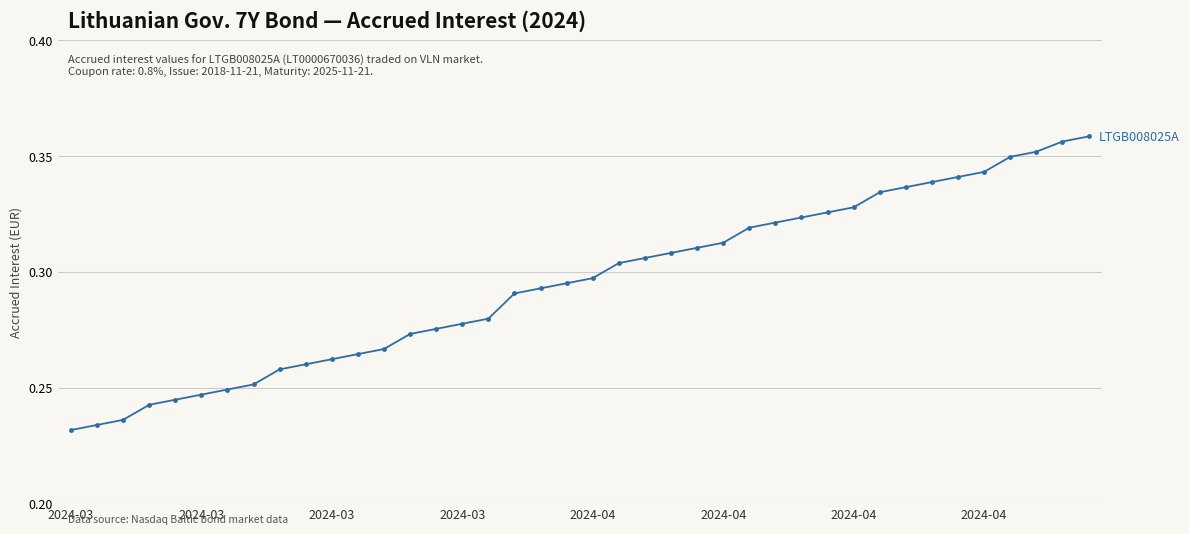

Count the values in the range 0 to 1.

40